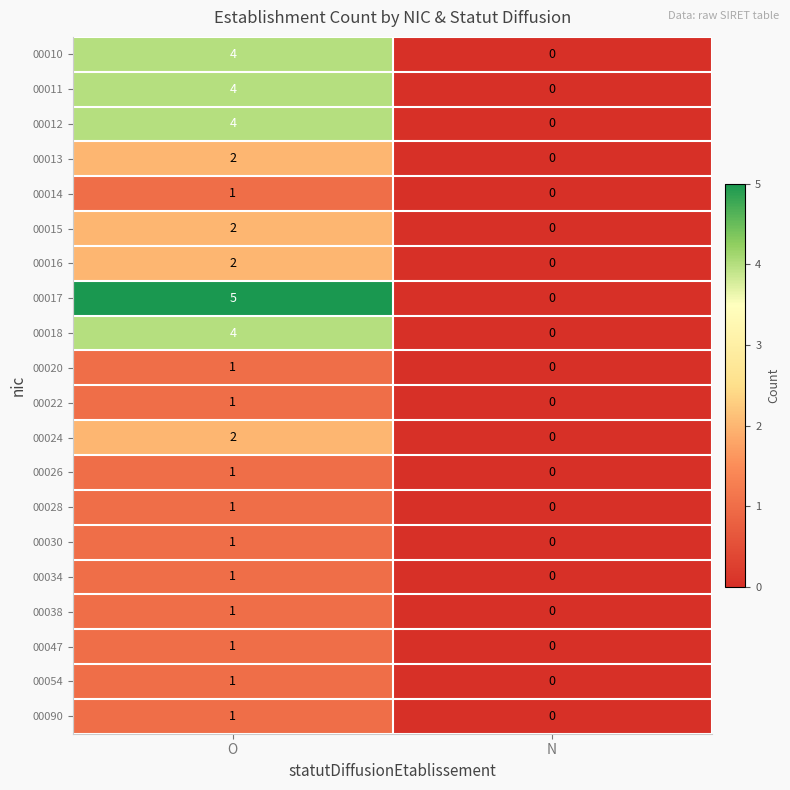

At how many categories does at least one series exceed 3?

1